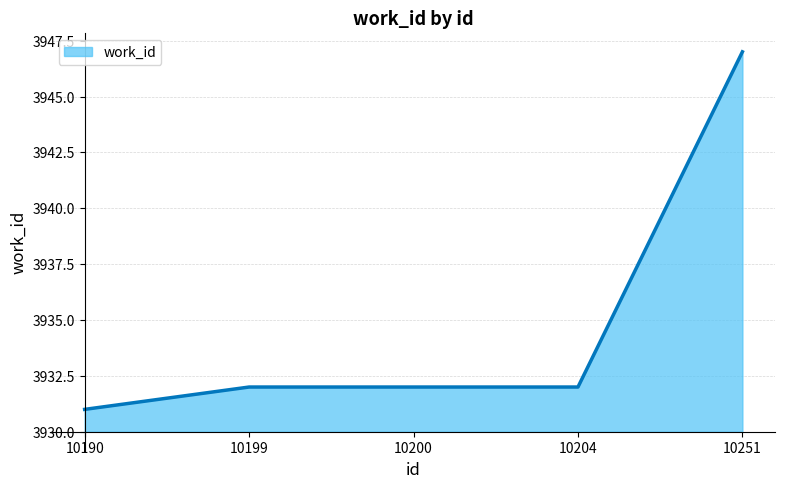

What is the minimum value shown in the chart?

3931